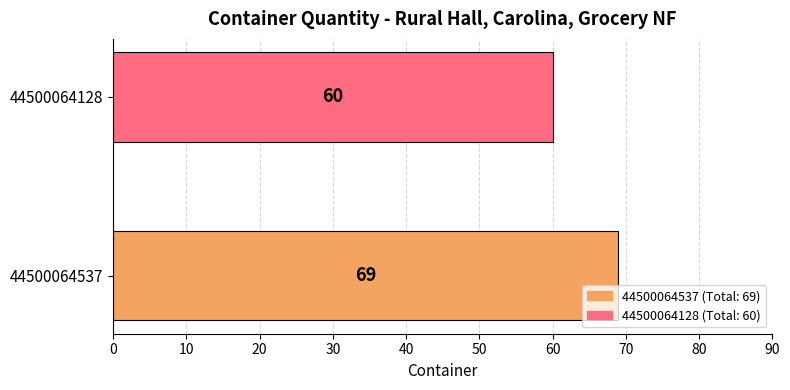

How many distinct data groups are displayed?

1